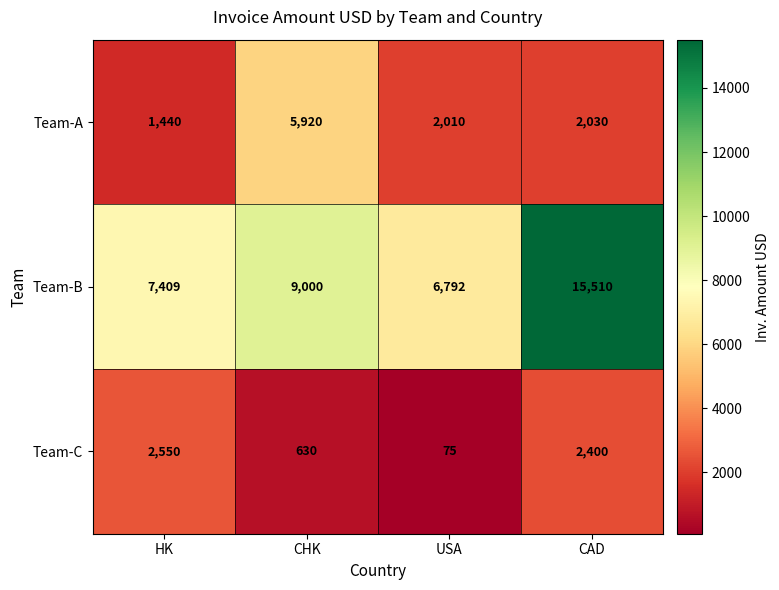

What is the difference between the Team-B values at USA and HK?

617